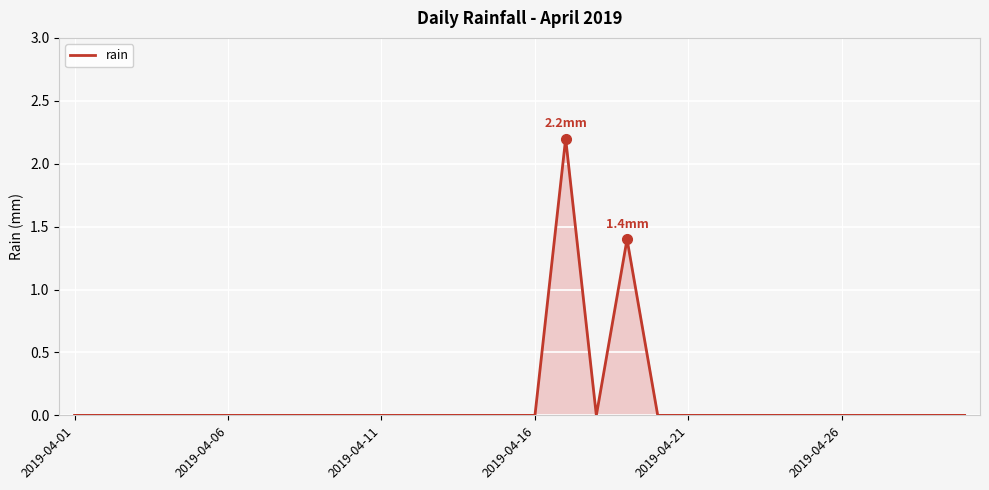

What is the maximum value shown in the chart?

2.2